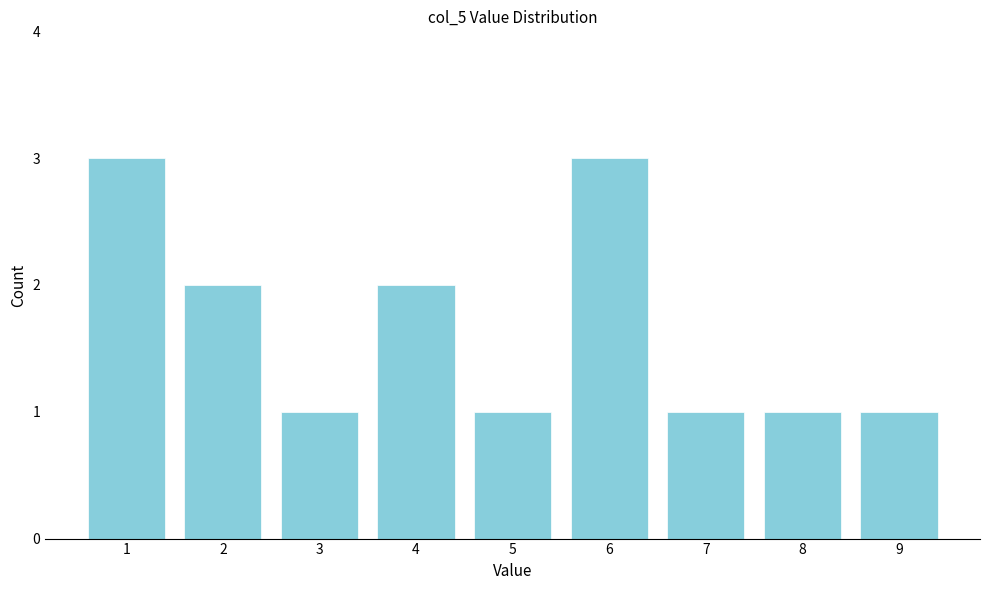

Reading left to right, transcribe this chart: for each bar, give the range it covers on the x-axis and its height. The values are not printed on the chart, so give them approximately, as read against the axis.

0.5 to 1.5: 3
1.5 to 2.5: 2
2.5 to 3.5: 1
3.5 to 4.5: 2
4.5 to 5.5: 1
5.5 to 6.5: 3
6.5 to 7.5: 1
7.5 to 8.5: 1
8.5 to 9.5: 1